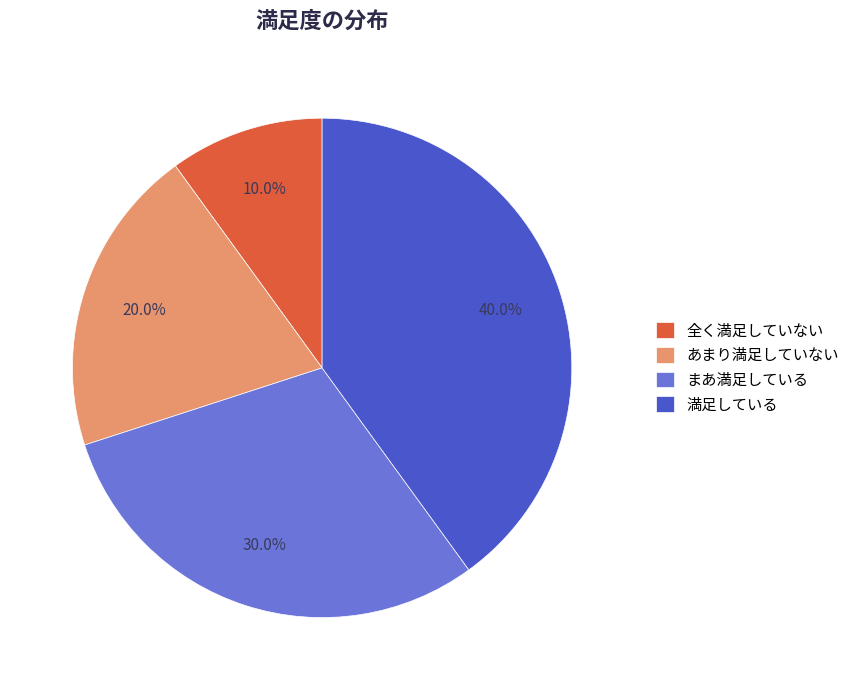

To the nearest percent, what is the average slice percentage?

25%